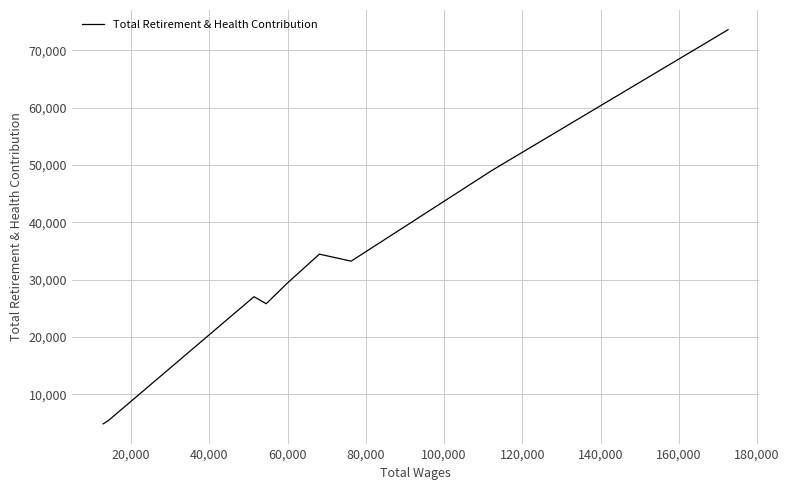

What is the smallest value displayed?

4841